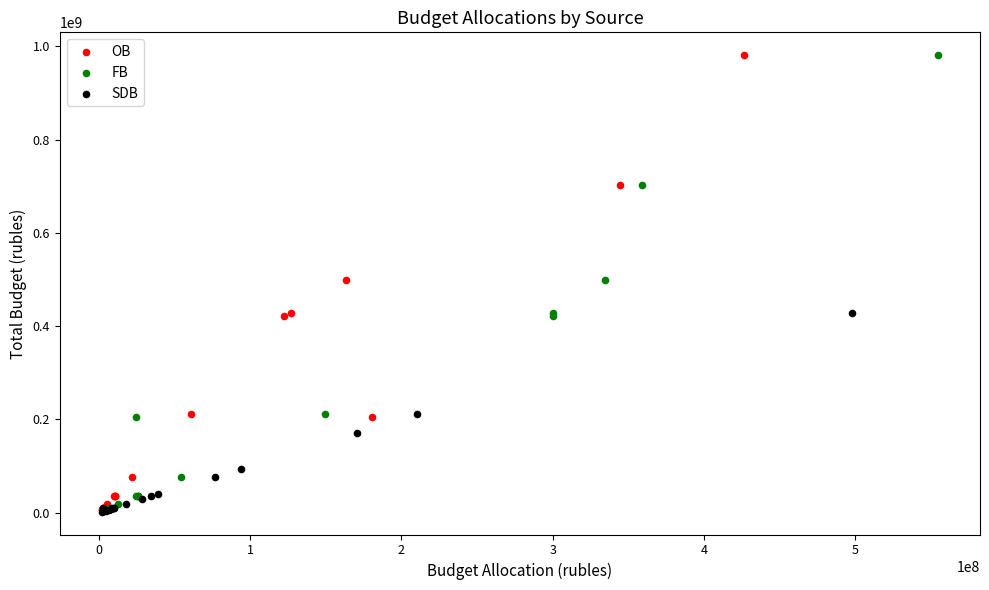

What are all the series names shown in the legend?

OB, FB, SDB